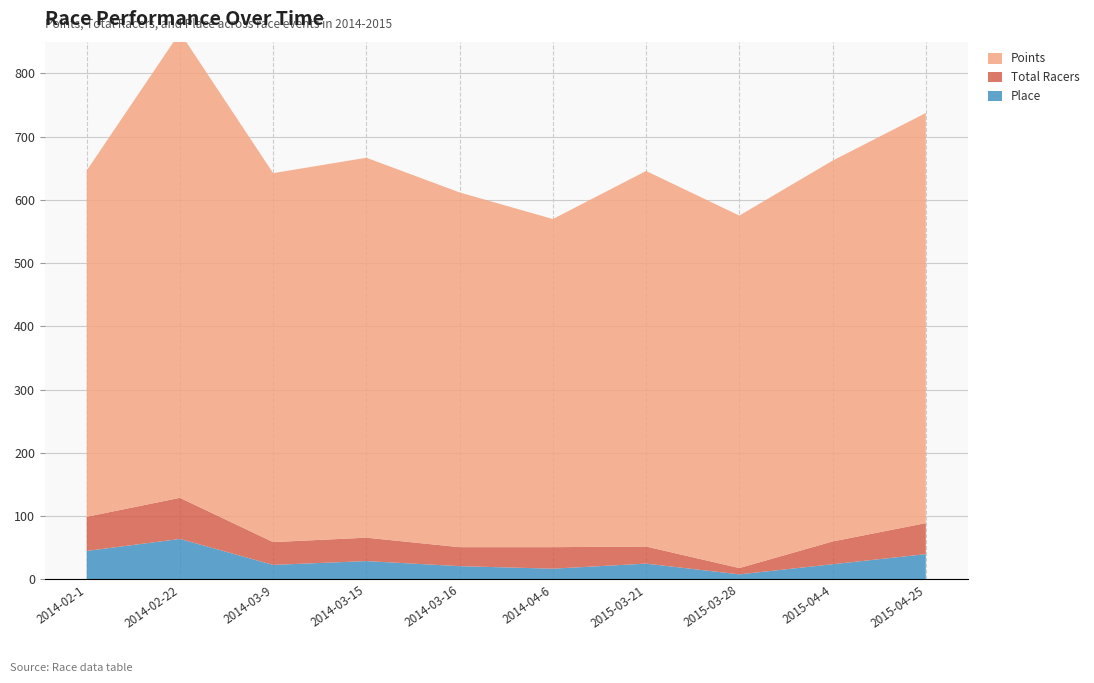

Reading left to right, what are all the values shown in this chart?

Points: 2014-02-1=547.2	2014-02-22=735.5	2014-03-9=583.2	2014-03-15=600.5	2014-03-16=560.7	2014-04-6=518.6	2015-03-21=593.6	2015-03-28=557.1	2015-04-4=601.9	2015-04-25=648.2
Total Racers: 2014-02-1=54.0	2014-02-22=65.0	2014-03-9=36.0	2014-03-15=37.0	2014-03-16=30.0	2014-04-6=34.0	2015-03-21=27.0	2015-03-28=10.0	2015-04-4=36.0	2015-04-25=49.0
Place: 2014-02-1=45.0	2014-02-22=64.0	2014-03-9=23.0	2014-03-15=29.0	2014-03-16=21.0	2014-04-6=17.0	2015-03-21=25.0	2015-03-28=8.0	2015-04-4=24.0	2015-04-25=40.0